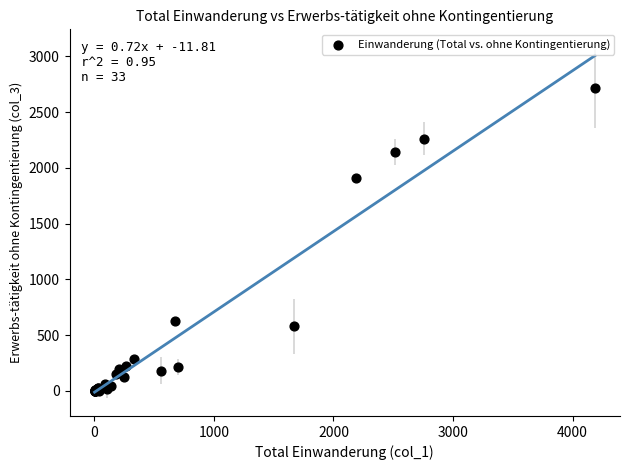

What Y value in the scatter plot is closest to 1360?

1912